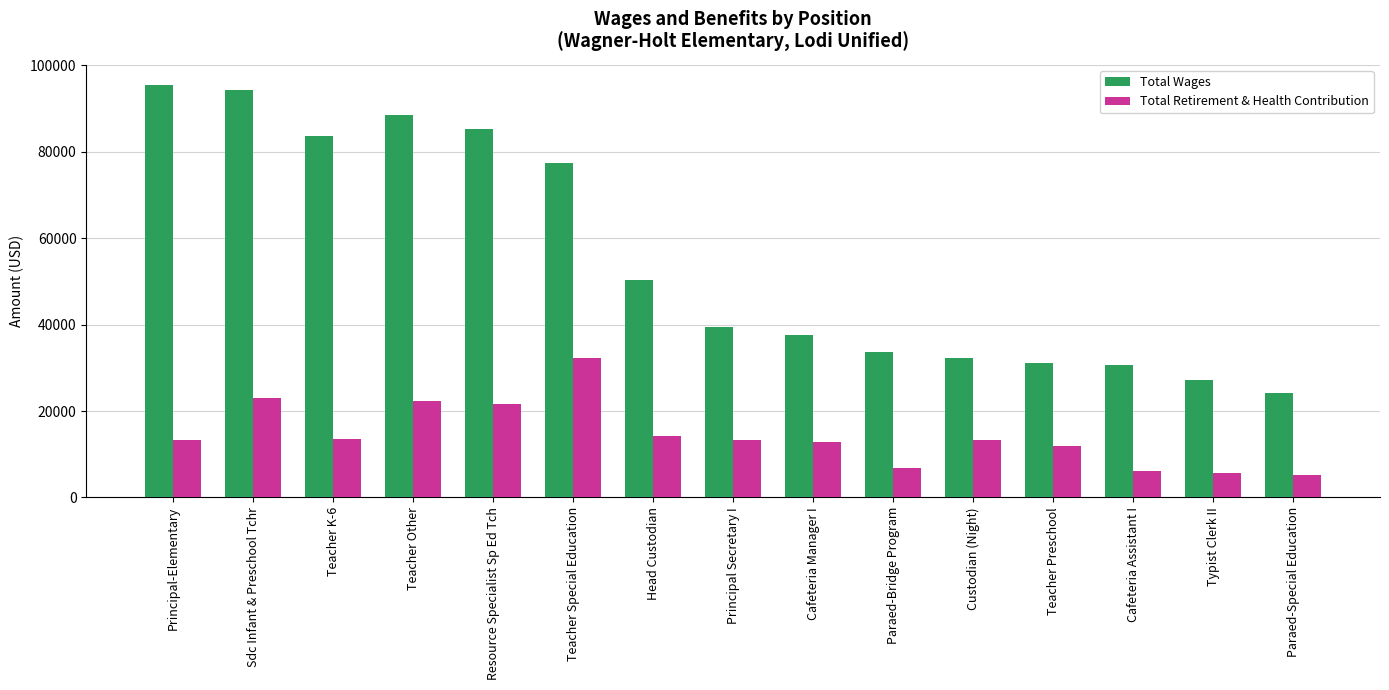

Which series has the largest range (max minus min)?

Total Wages